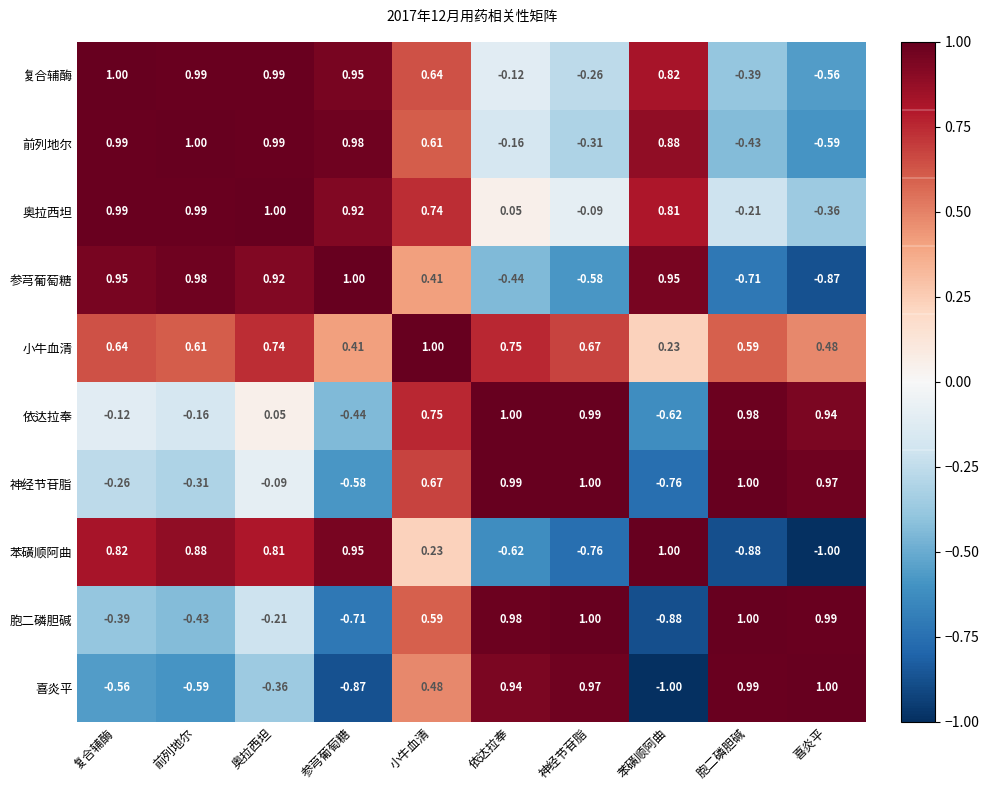

Which series has the largest total across all categories?

小牛血清